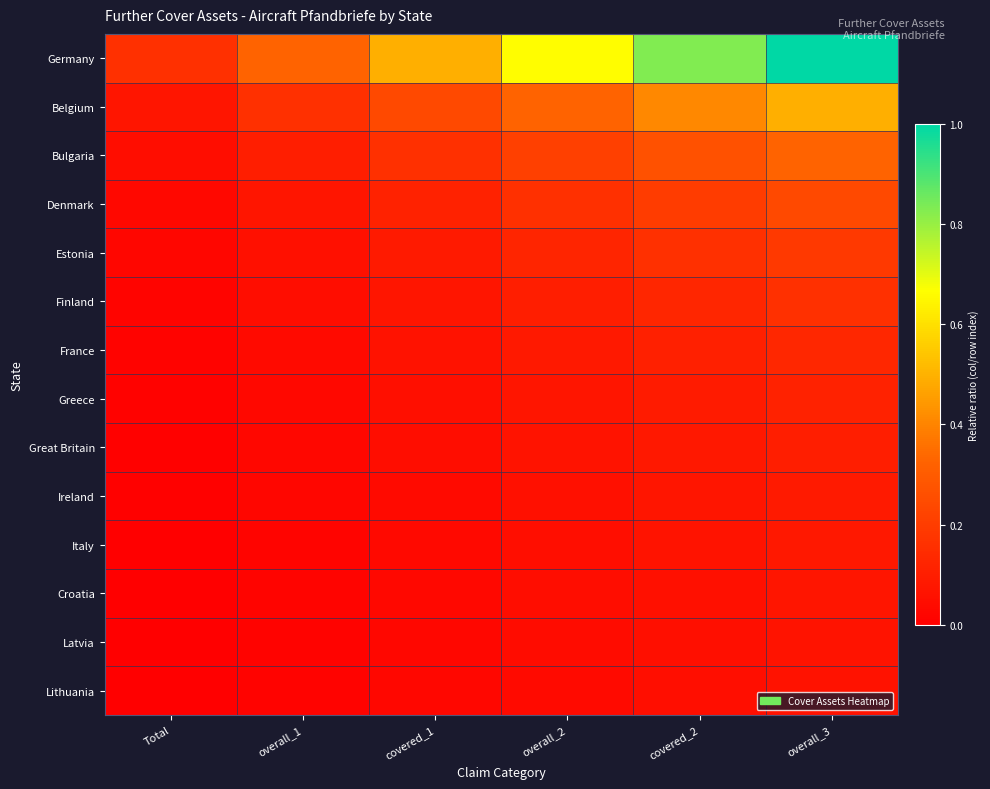

Which series has the widest spread of values?

Germany